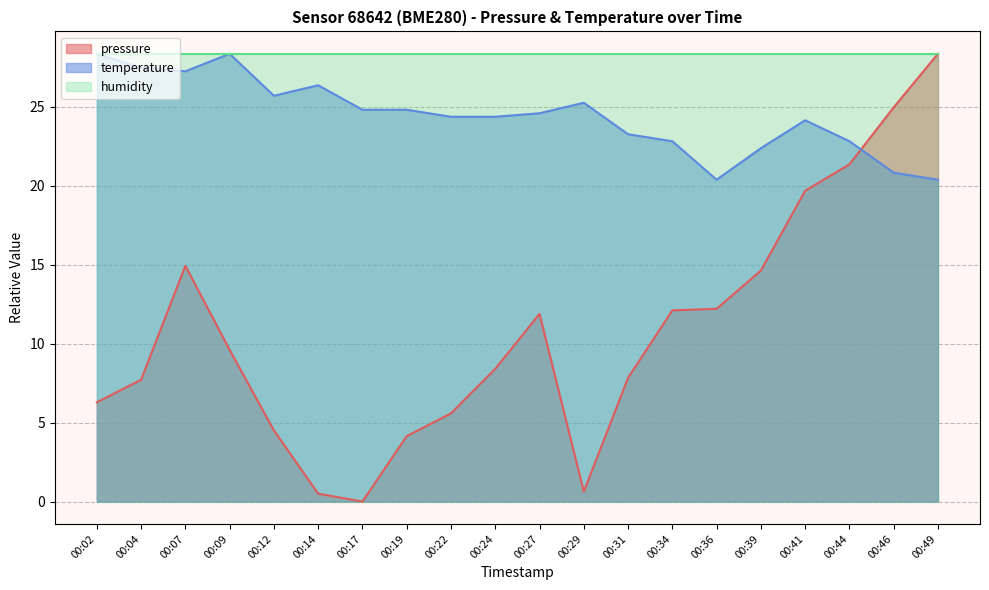

Where is the first local maximum for temperature?

00:09